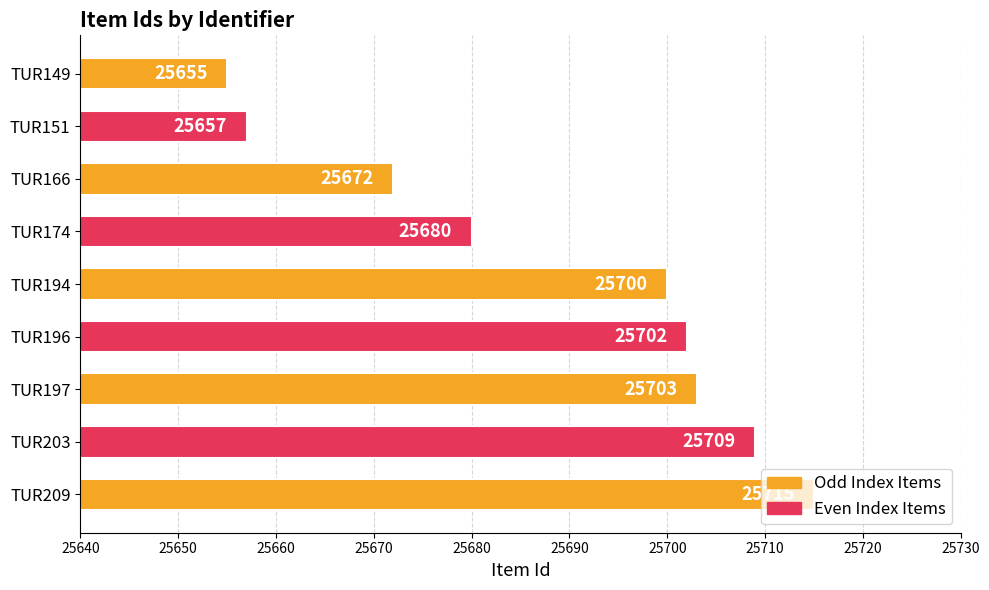

The chart shows a value of 36646 at TUR151. True or false?

False